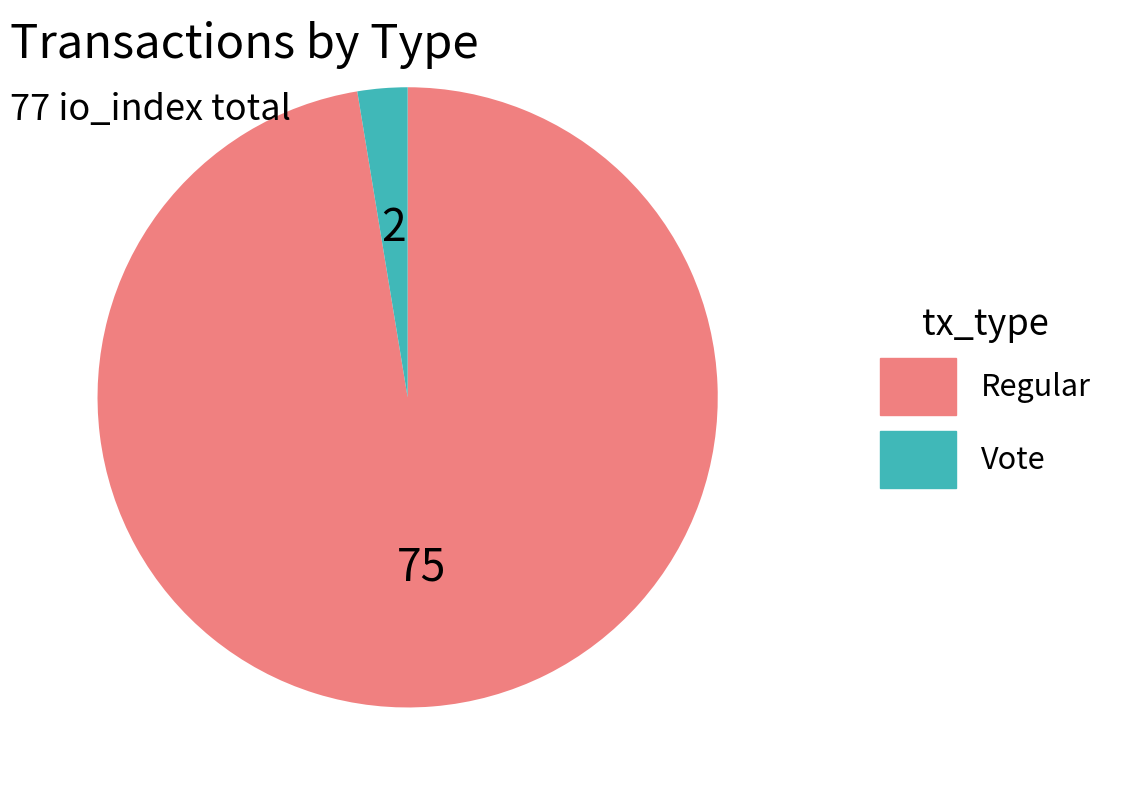

Which category accounts for the majority?

Regular